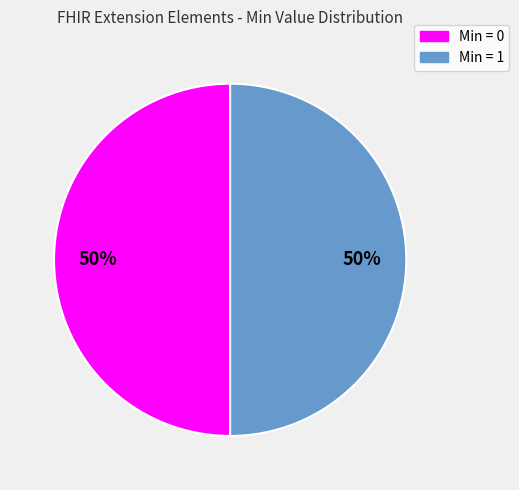

To the nearest percent, what portion does Min = 0 represent?

50%